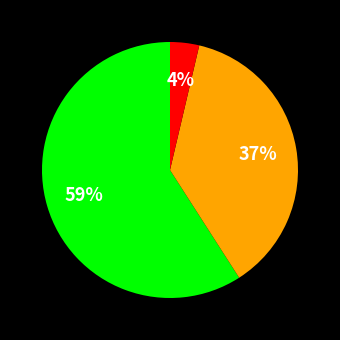

To the nearest percent, what is the difference between the largest and smallest slice percentages?

55%